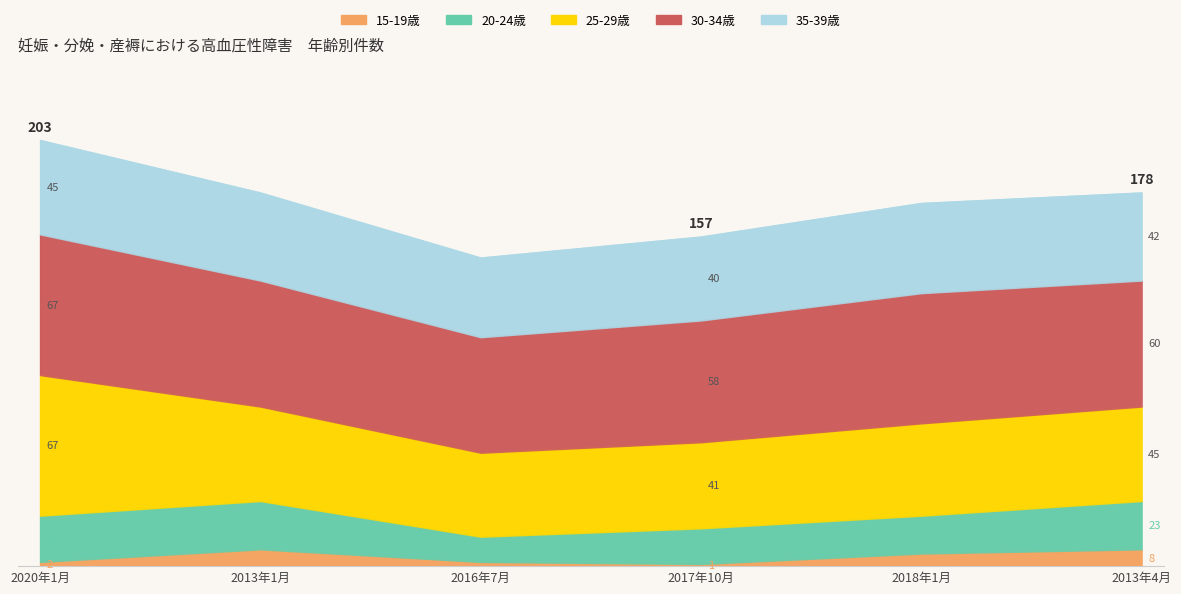

Read the 25-29歳 value at 2013年4月.

45